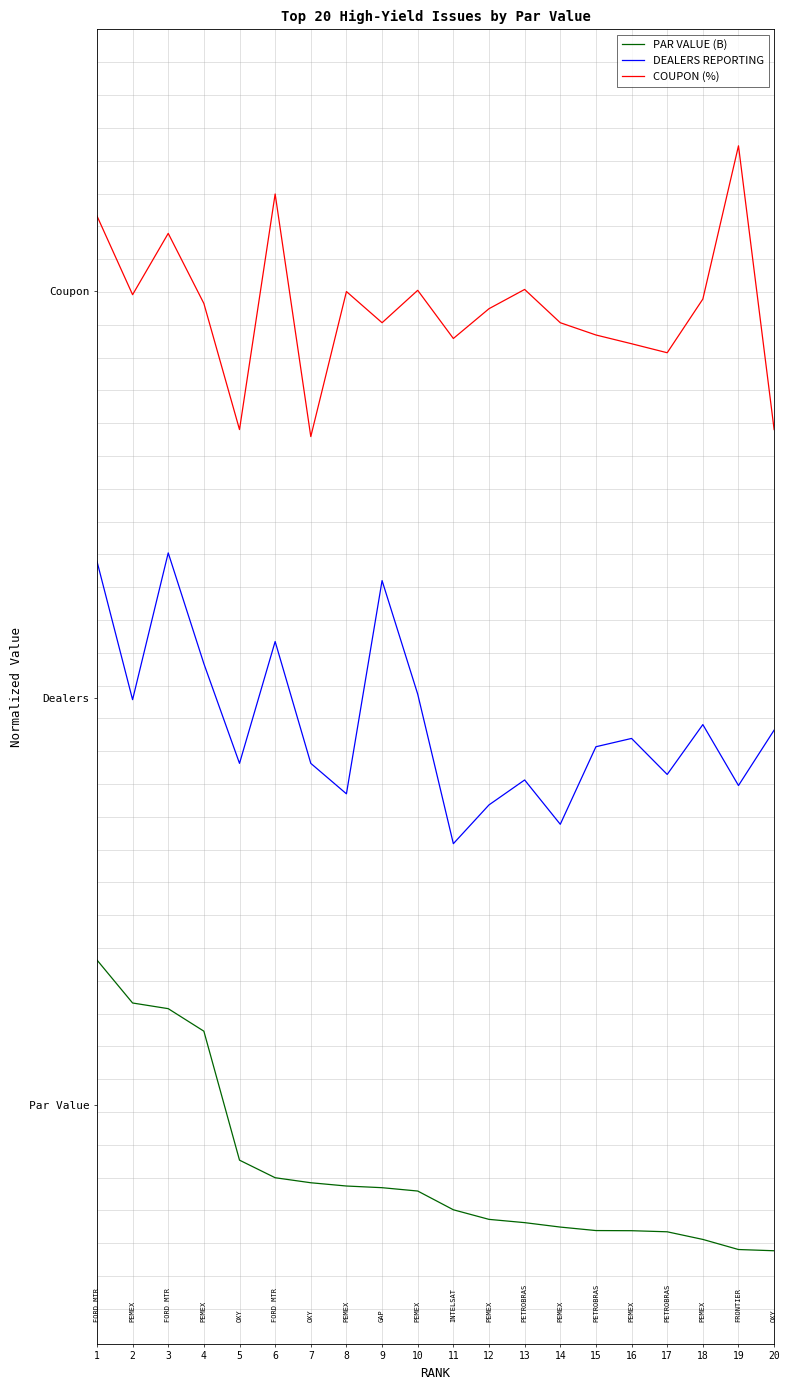

What are all the series names shown in the legend?

PAR VALUE (B), DEALERS REPORTING, COUPON (%)